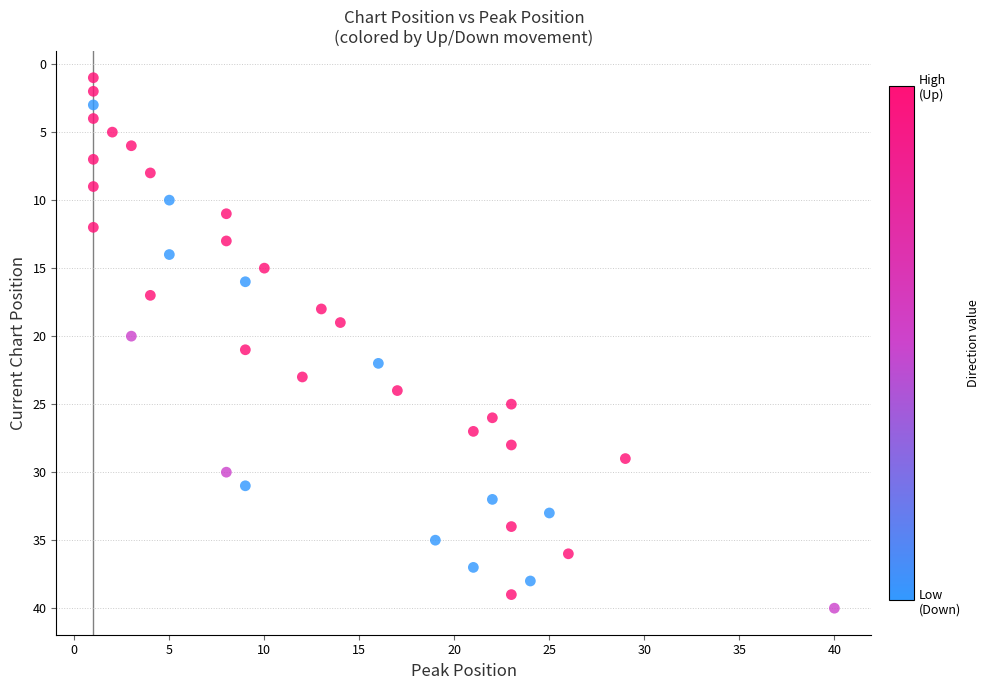

What is the range of X values (max minus min)?

39